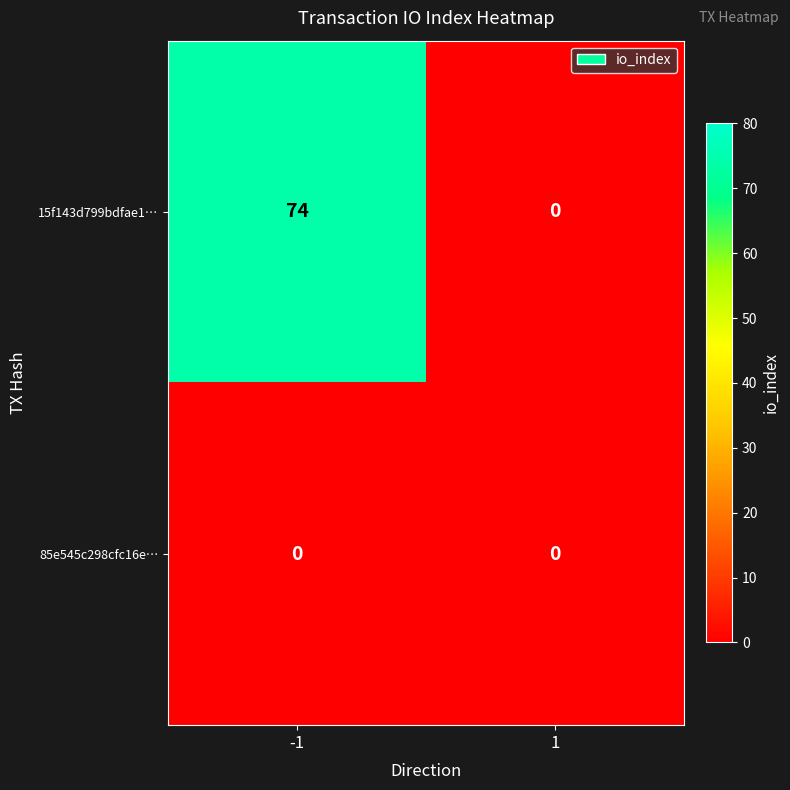

What is the approximate value of 15f143d799bdfae1… at -1, to the nearest 10?

70